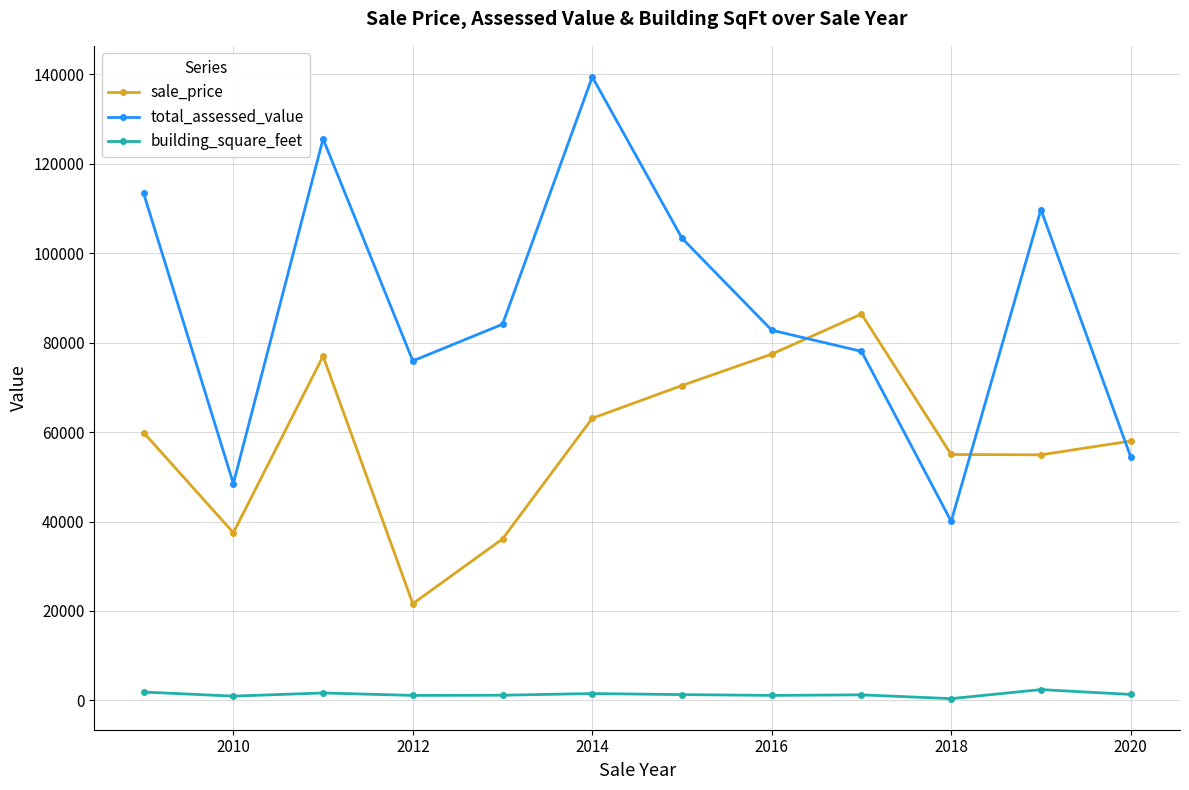

How many interior local peaks does the total_assessed_value series have?

3